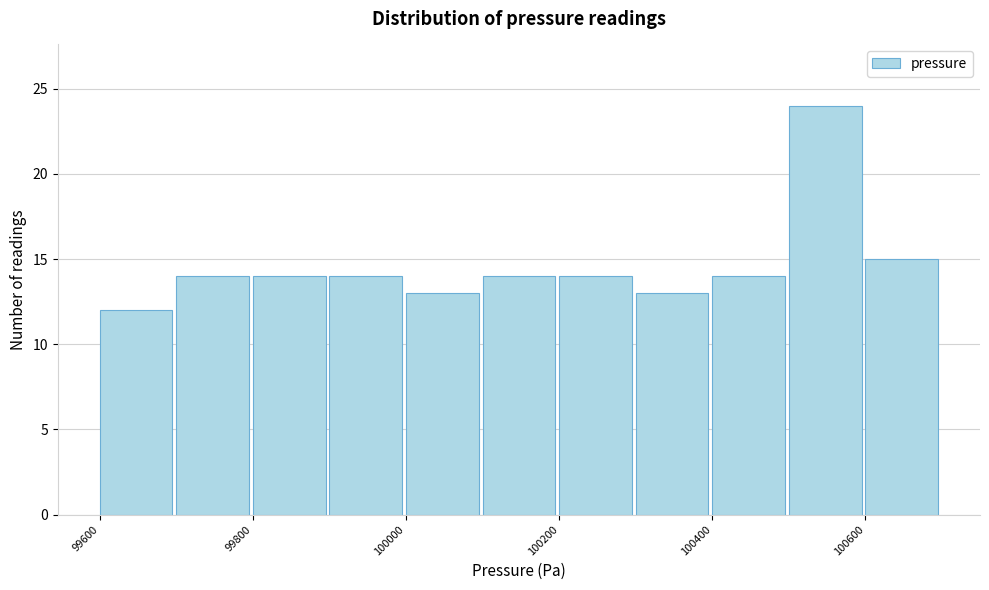

Reading left to right, list every bar in this chart as the range it spans on the x-axis followed by its height. The values are not printed on the chart, so give them approximately, as read against the axis.

99600 to 99700: 12
99700 to 99800: 14
99800 to 99900: 14
99900 to 100000: 14
100000 to 100100: 13
100100 to 100200: 14
100200 to 100300: 14
100300 to 100400: 13
100400 to 100500: 14
100500 to 100600: 24
100600 to 100700: 15